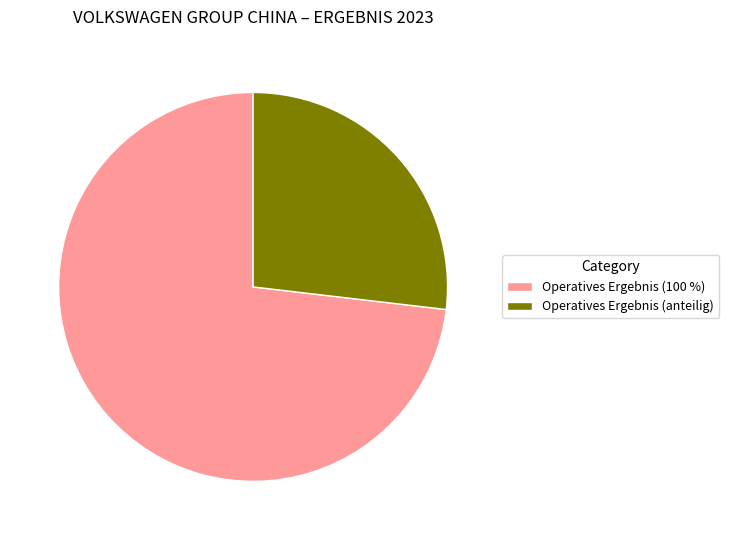

Which has a higher value, Operatives Ergebnis (anteilig) or Operatives Ergebnis (100 %)?

Operatives Ergebnis (100 %)